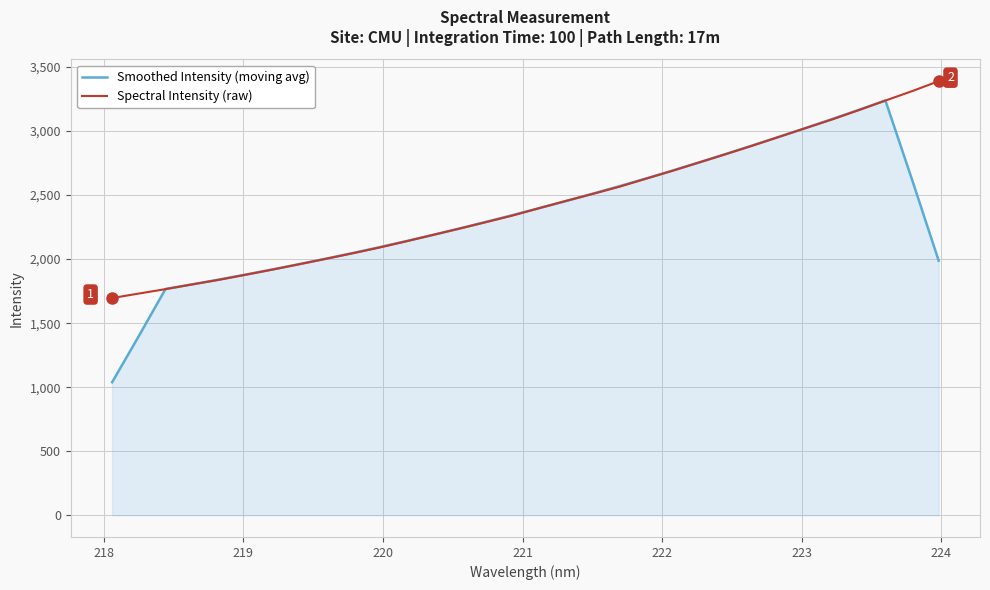

What is the greatest value displayed?

3389.4